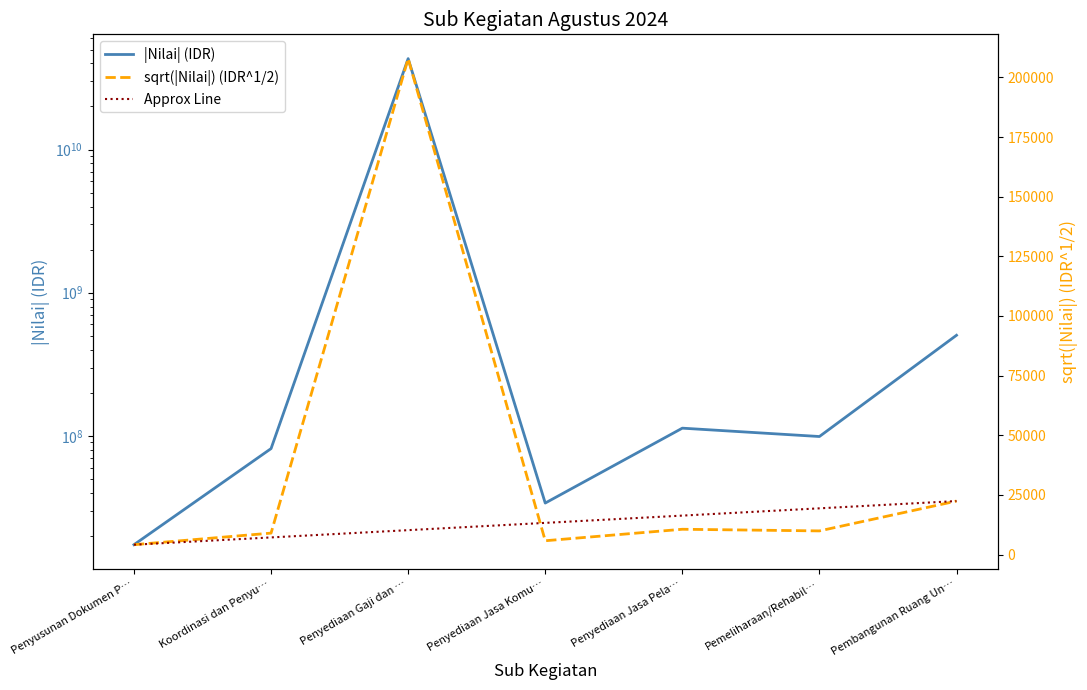

What is the label of the 1st point from the right?

Pembangunan Ruang Un…